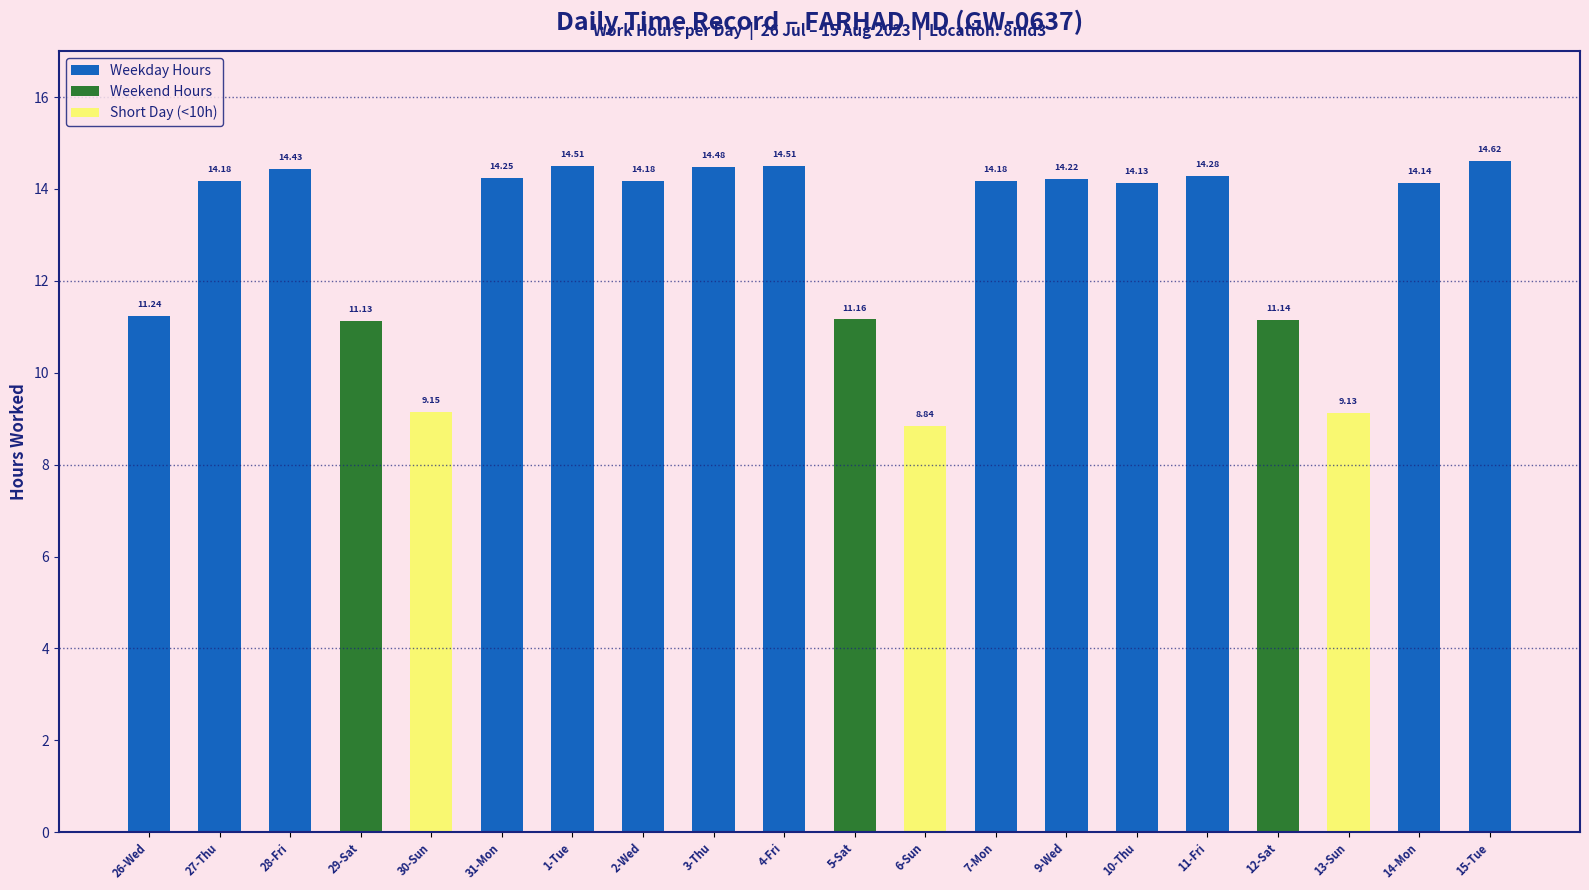

Reading right to left, transcribe all the data shown in this chart.

Weekday Hours: 15-Tue=14.6	14-Mon=14.1	13-Sun=0.0	12-Sat=0.0	11-Fri=14.3	10-Thu=14.1	9-Wed=14.2	7-Mon=14.2	6-Sun=0.0	5-Sat=0.0	4-Fri=14.5	3-Thu=14.5	2-Wed=14.2	1-Tue=14.5	31-Mon=14.2	30-Sun=0.0	29-Sat=0.0	28-Fri=14.4	27-Thu=14.2	26-Wed=11.2
Weekend Hours: 15-Tue=0.0	14-Mon=0.0	13-Sun=0.0	12-Sat=11.1	11-Fri=0.0	10-Thu=0.0	9-Wed=0.0	7-Mon=0.0	6-Sun=0.0	5-Sat=11.2	4-Fri=0.0	3-Thu=0.0	2-Wed=0.0	1-Tue=0.0	31-Mon=0.0	30-Sun=0.0	29-Sat=11.1	28-Fri=0.0	27-Thu=0.0	26-Wed=0.0
Short Day (<10h): 15-Tue=0.0	14-Mon=0.0	13-Sun=9.1	12-Sat=0.0	11-Fri=0.0	10-Thu=0.0	9-Wed=0.0	7-Mon=0.0	6-Sun=8.8	5-Sat=0.0	4-Fri=0.0	3-Thu=0.0	2-Wed=0.0	1-Tue=0.0	31-Mon=0.0	30-Sun=9.2	29-Sat=0.0	28-Fri=0.0	27-Thu=0.0	26-Wed=0.0